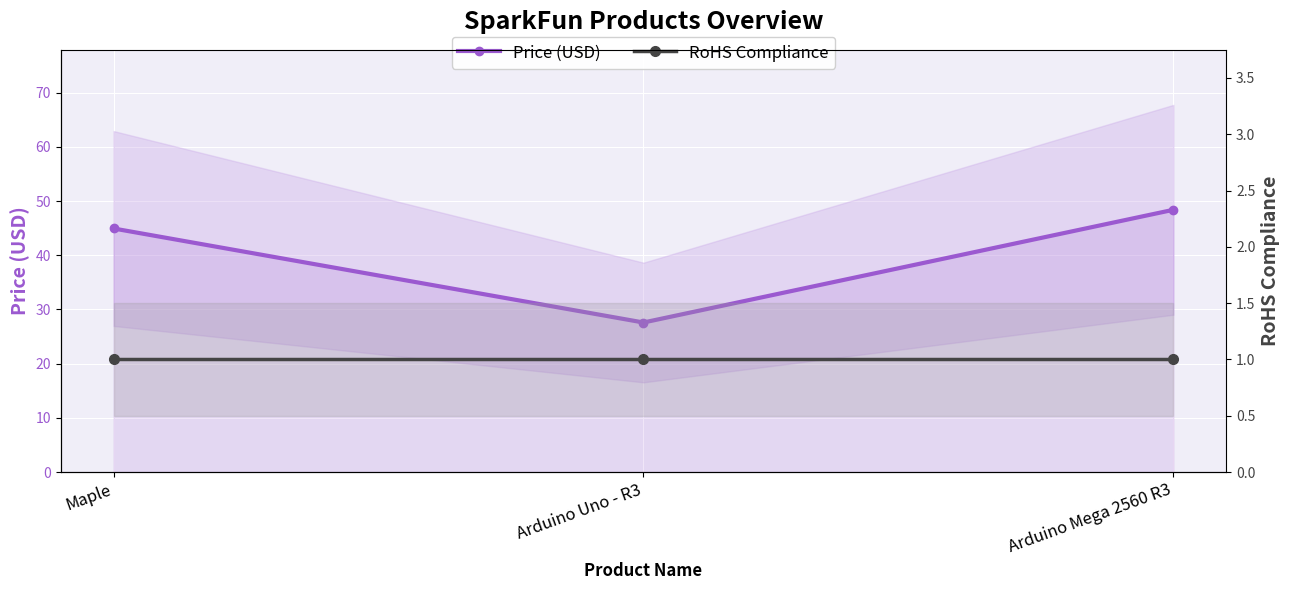

At how many categories does at least one series exceed 27?

3